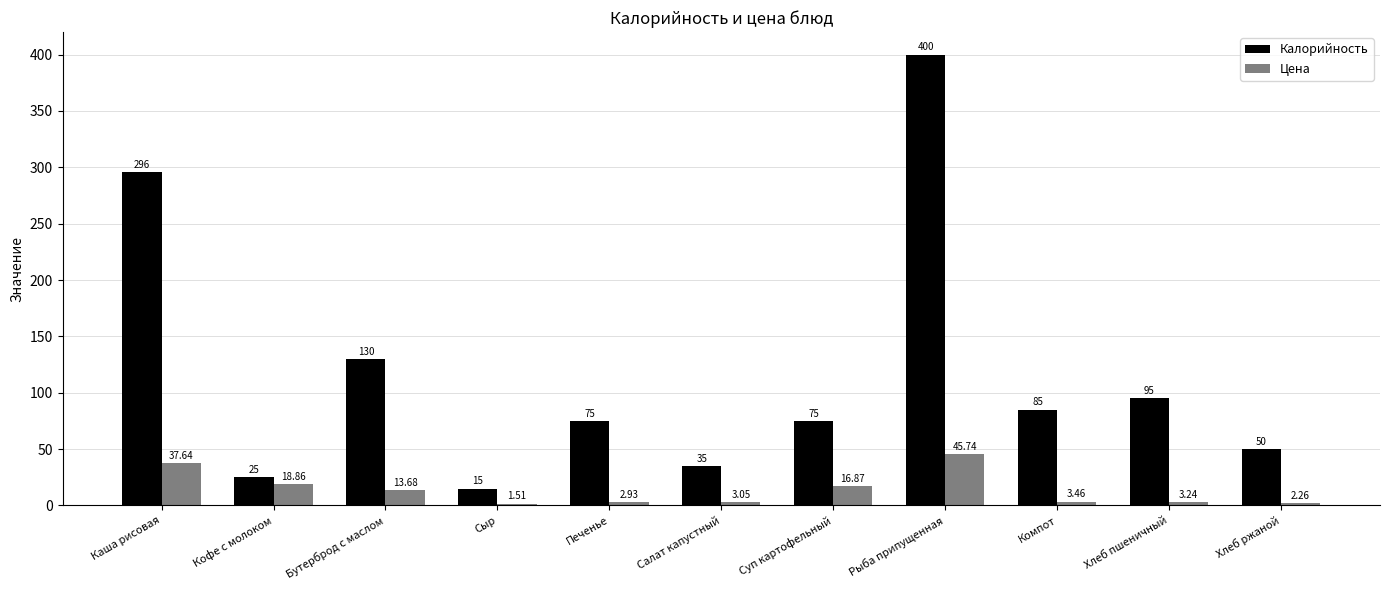

Where does the Калорийность series first go above 75?

Каша рисовая